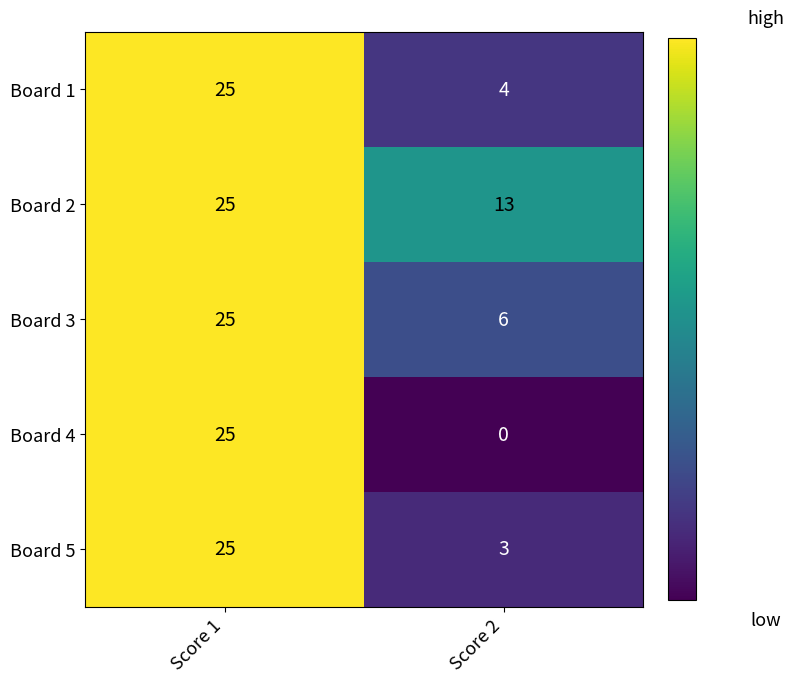

Is the value of Board 4 at Score 2 greater than the value of Board 3 at Score 2?

No